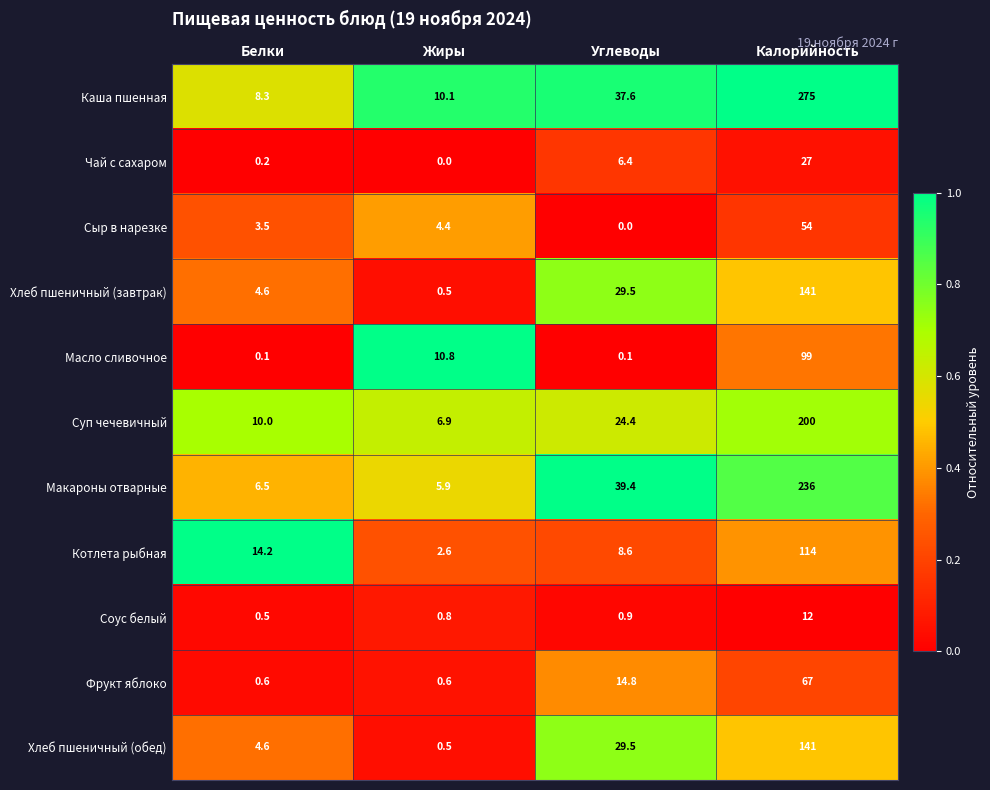

What is the maximum value for Каша пшенная?

275.0